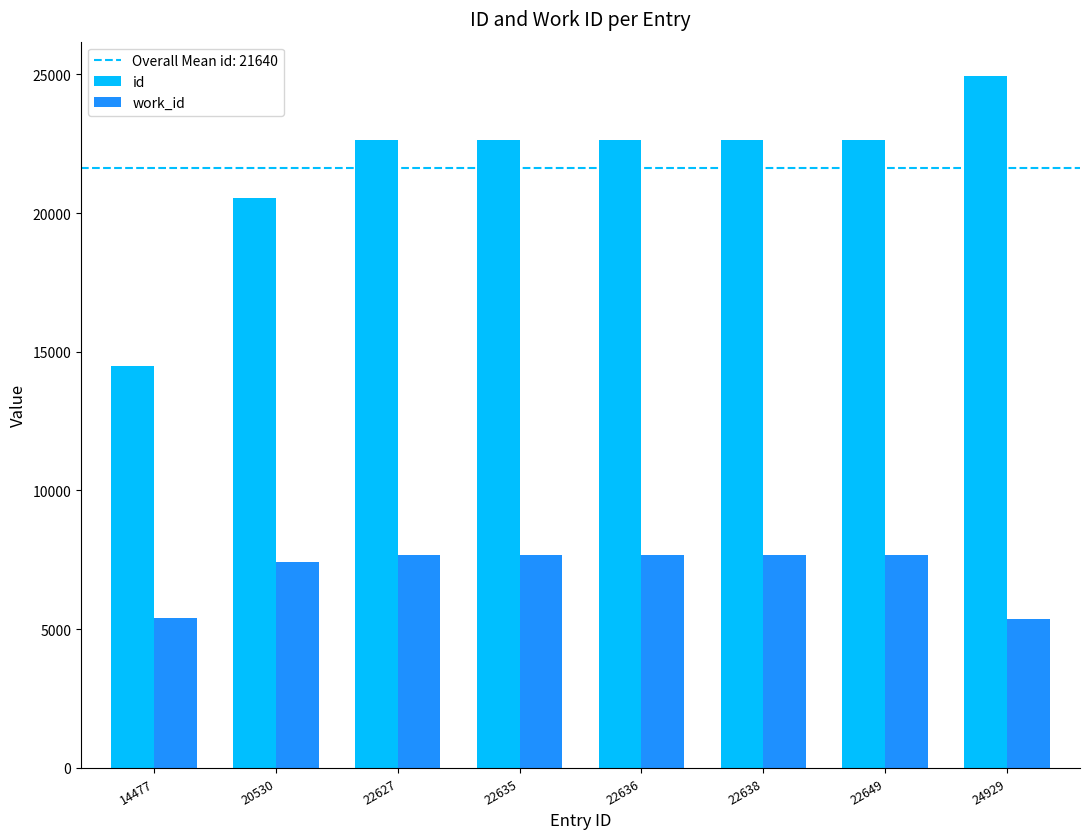

Is the value of work_id at 22635 greater than the value of id at 22627?

No